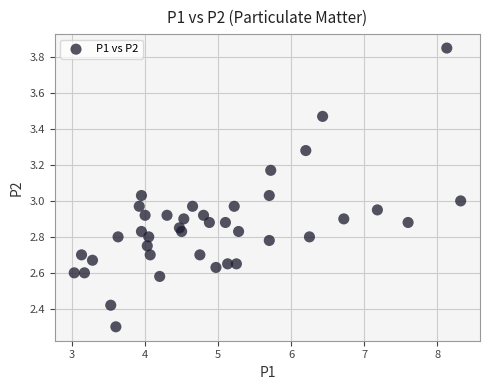

What is the range of X values (max minus min)?

5.3